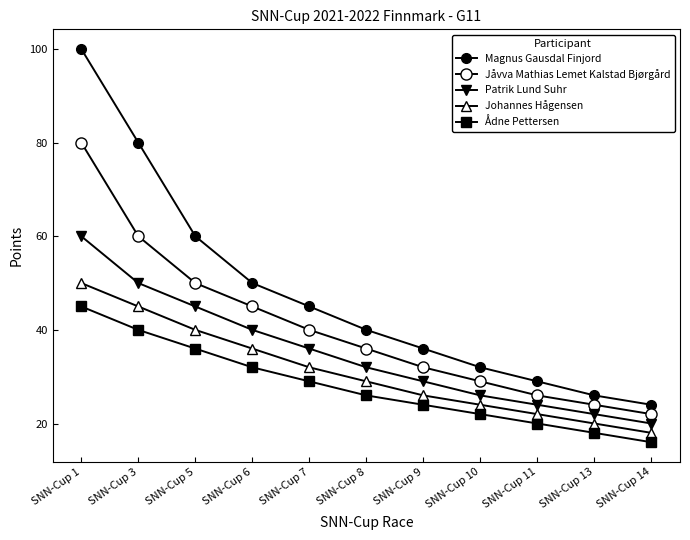

What is the total value across all series at SNN-Cup 8?

163